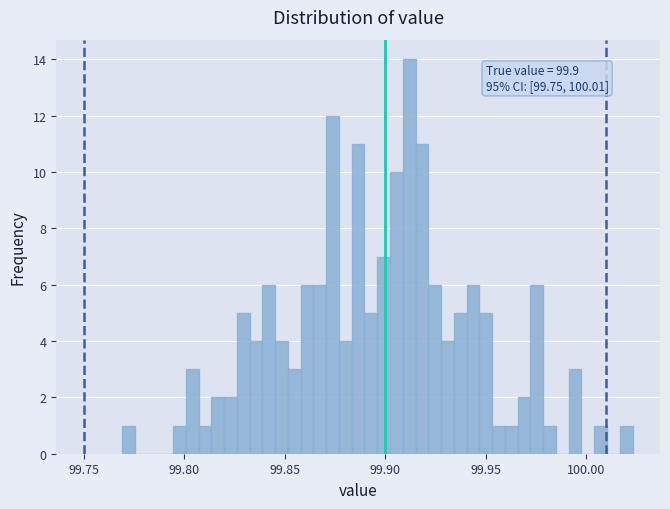

Around what value on the x-axis is the tallest bar? Give the approximate position of its centre, as read against the axis.

99.910